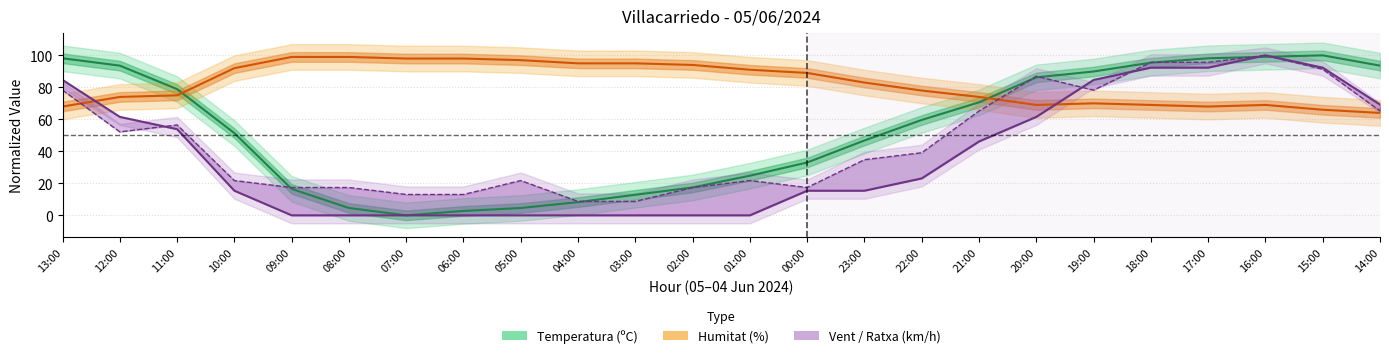

What value does the Humitat series have at 09:00?

99.0